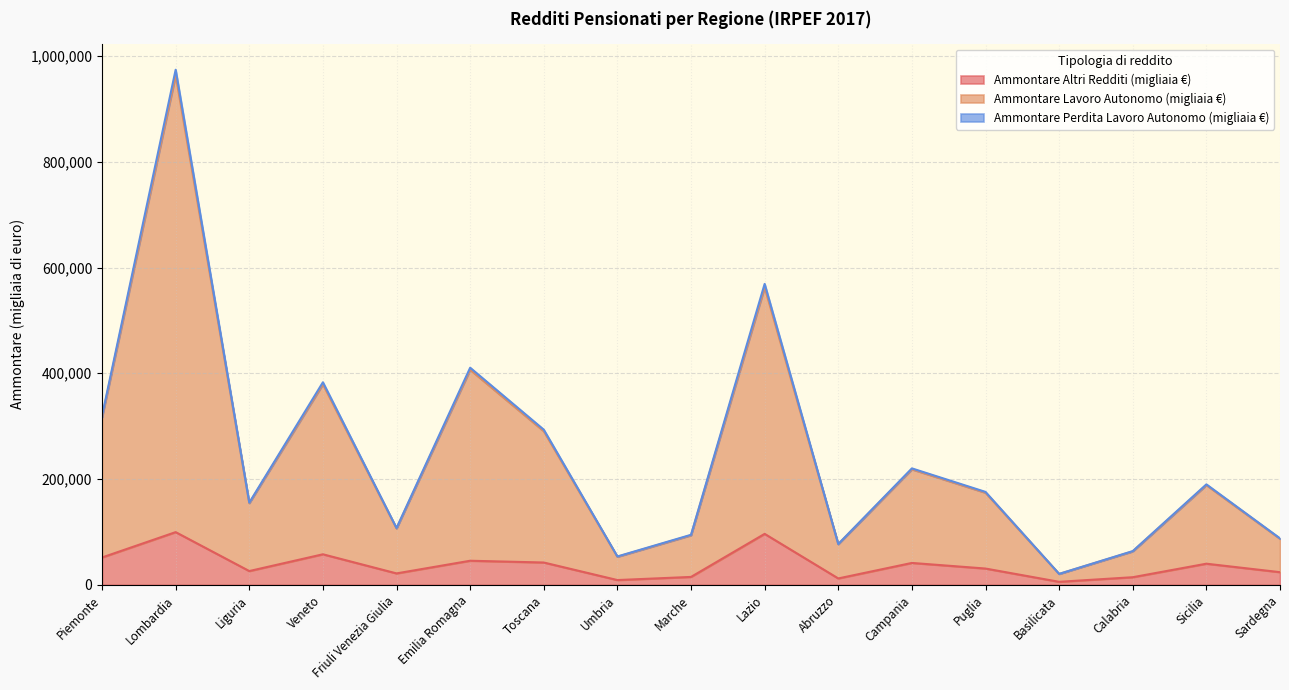

How many lines are shown in the chart?

3